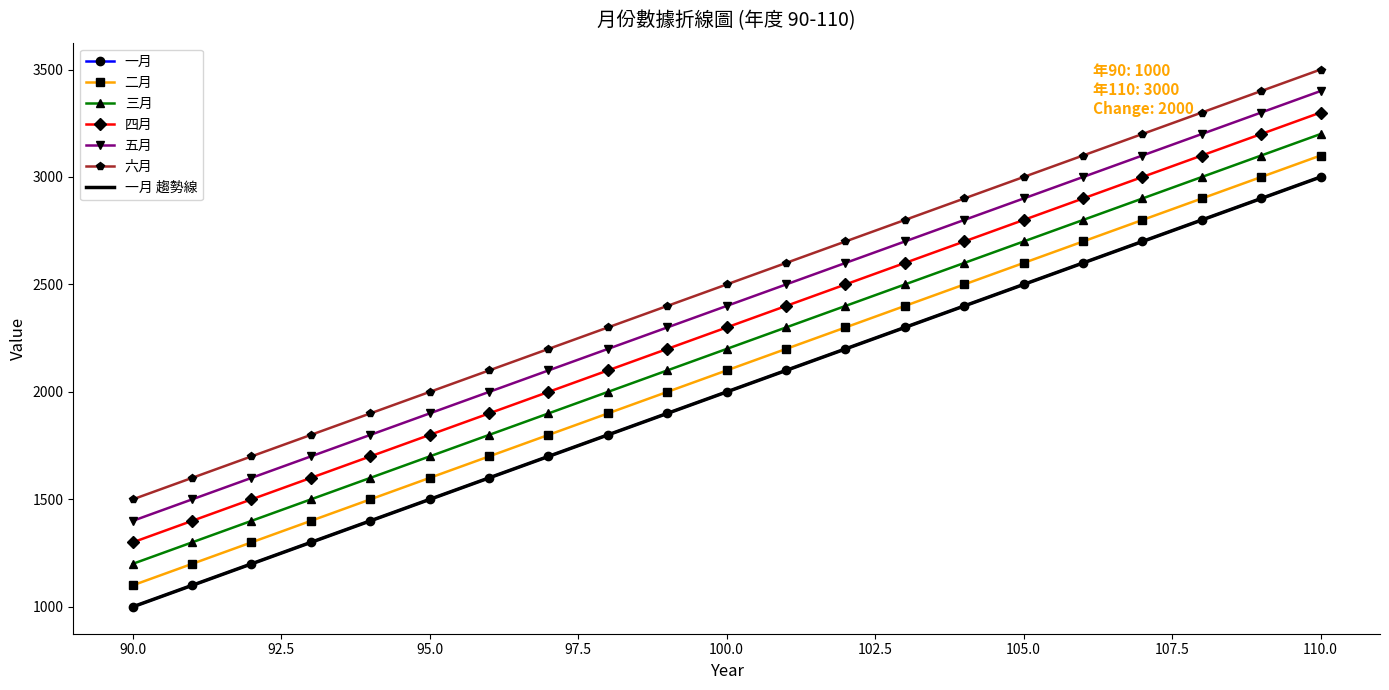

Reading right to left, extract all data points from this chart.

一月: 3000	2900	2800	2700	2600	2500	2400	2300	2200	2100	2000	1900	1800	1700	1600	1500	1400	1300	1200	1100	1000
二月: 3100	3000	2900	2800	2700	2600	2500	2400	2300	2200	2100	2000	1900	1800	1700	1600	1500	1400	1300	1200	1100
三月: 3200	3100	3000	2900	2800	2700	2600	2500	2400	2300	2200	2100	2000	1900	1800	1700	1600	1500	1400	1300	1200
四月: 3300	3200	3100	3000	2900	2800	2700	2600	2500	2400	2300	2200	2100	2000	1900	1800	1700	1600	1500	1400	1300
五月: 3400	3300	3200	3100	3000	2900	2800	2700	2600	2500	2400	2300	2200	2100	2000	1900	1800	1700	1600	1500	1400
六月: 3500	3400	3300	3200	3100	3000	2900	2800	2700	2600	2500	2400	2300	2200	2100	2000	1900	1800	1700	1600	1500